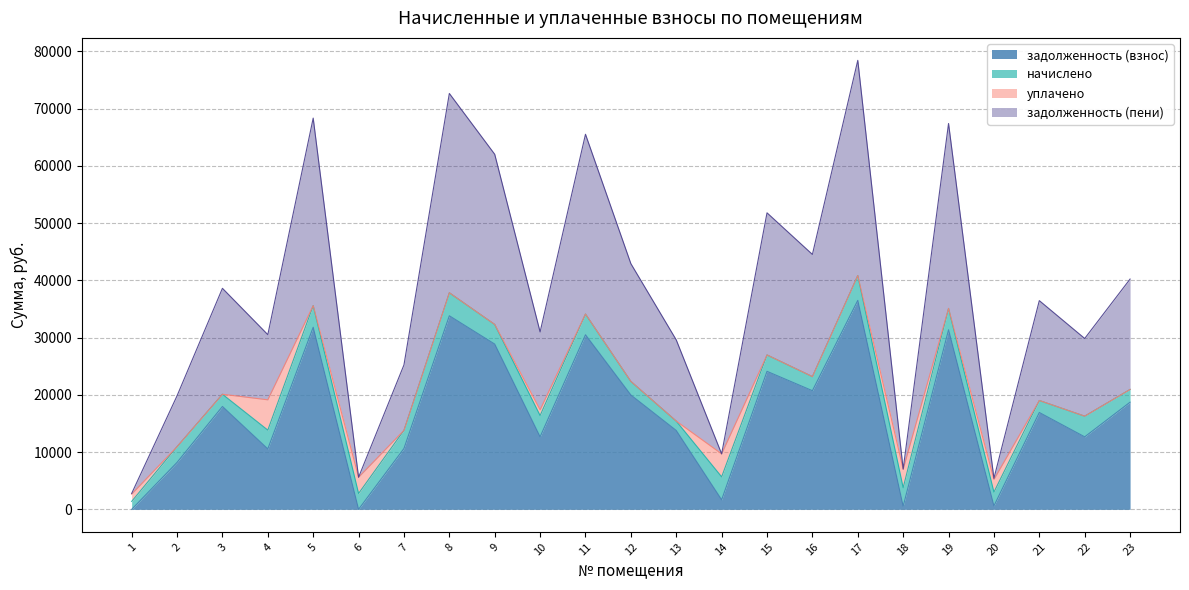

Which series has the widest spread of values?

задолженность (пени)